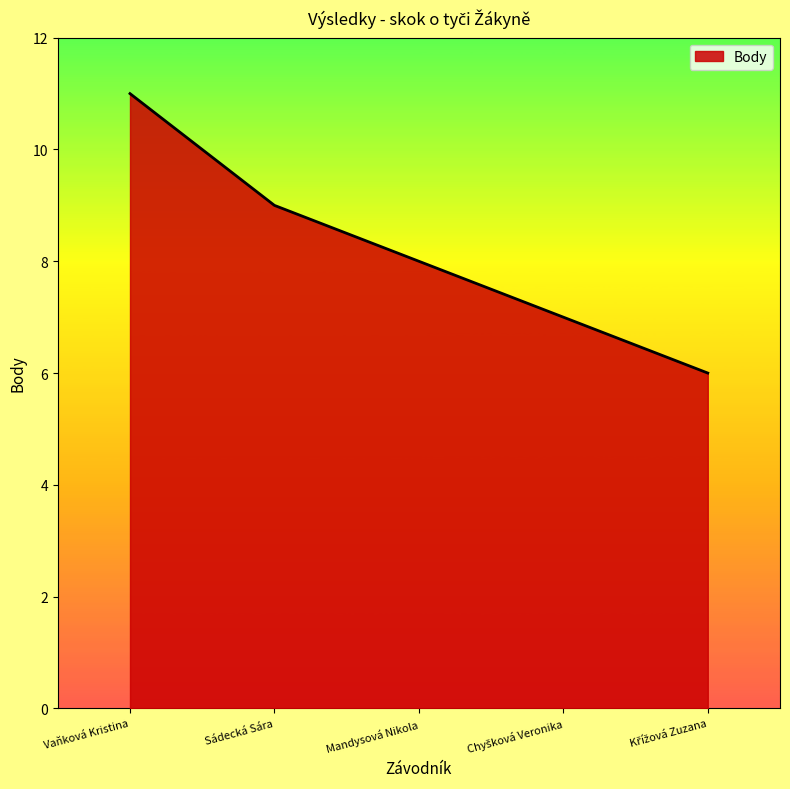

Where does the data first go above 8?

Vaňková Kristina